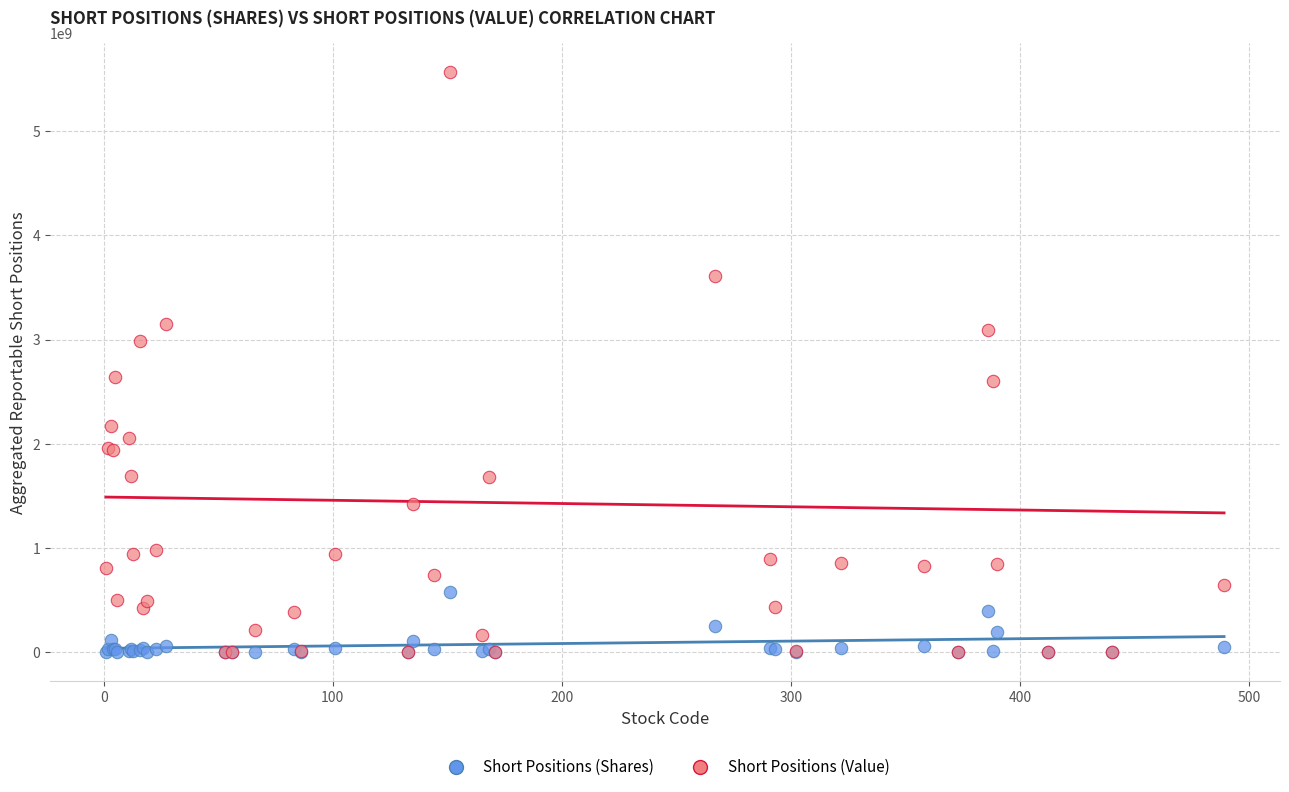

Which series contains the highest Y value?

Short Positions (Value)